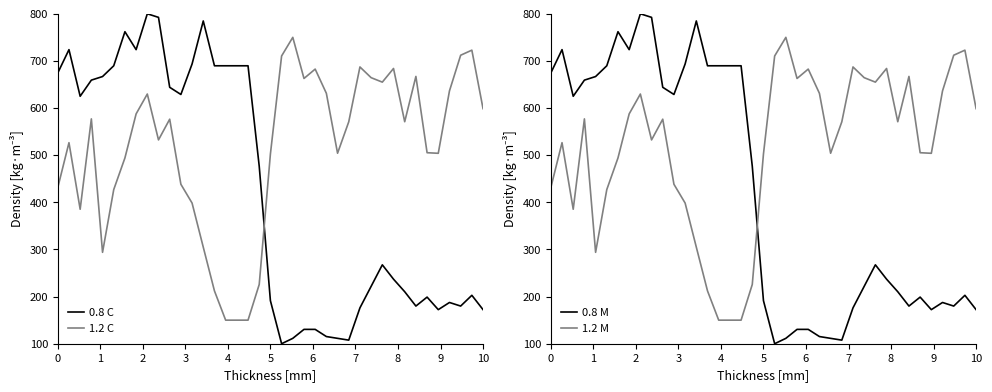

What is the maximum value for 0.8 C?

800.0